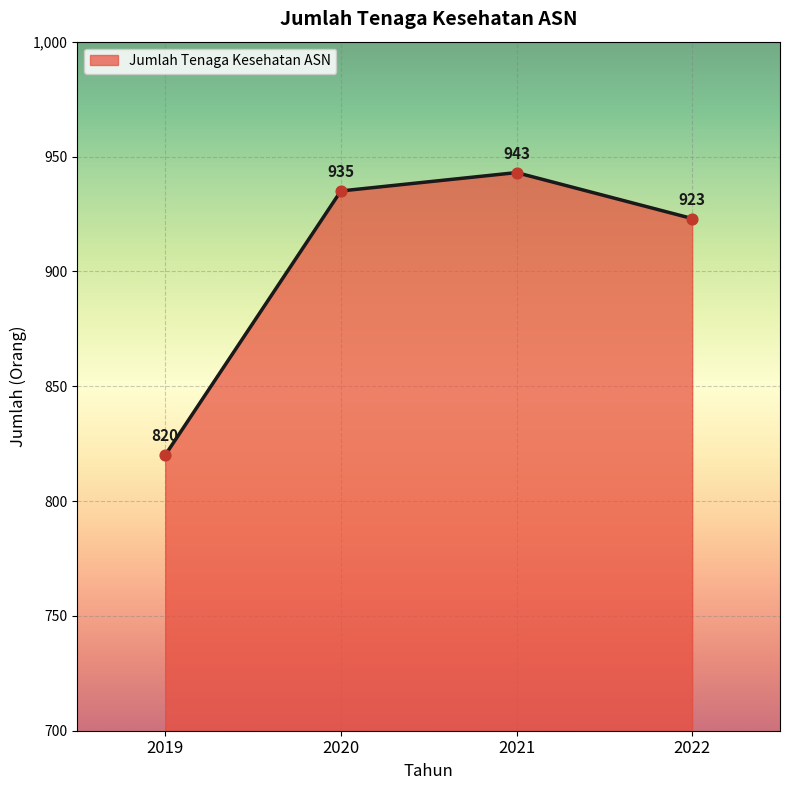

Approximately how many times larger is the value at 2022 compared to 2021?

1.0